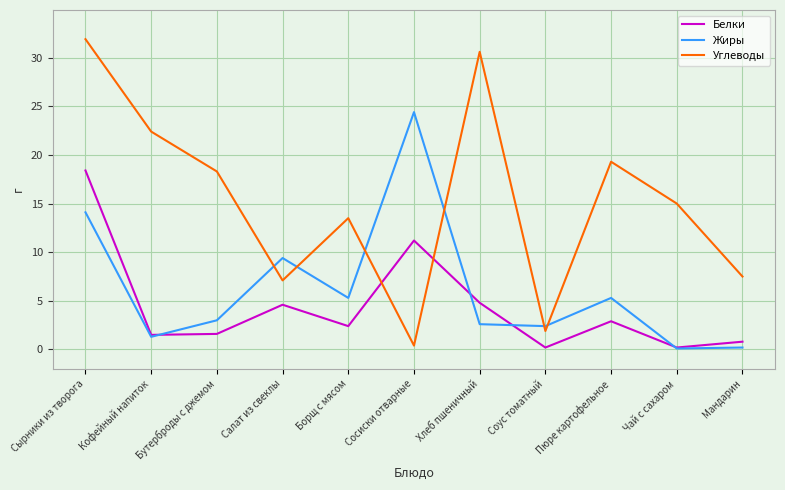

How many series are shown in this chart?

3